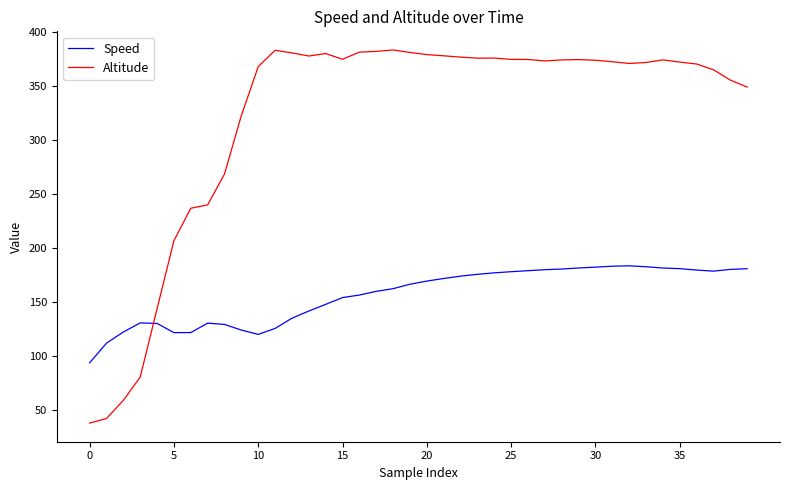

Does the chart have visible grid lines?

No